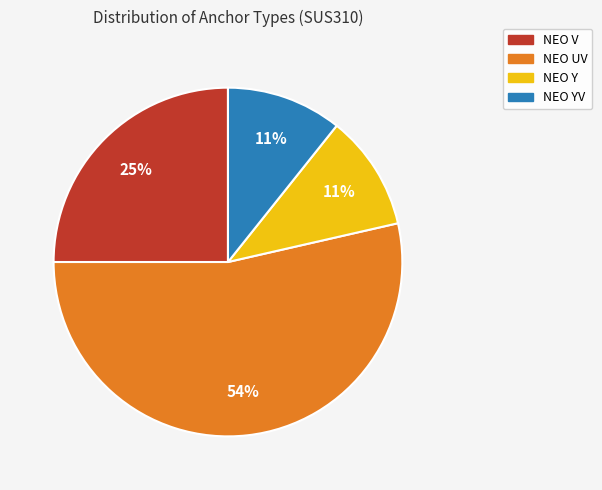

Count the number of slices in the pie.

4